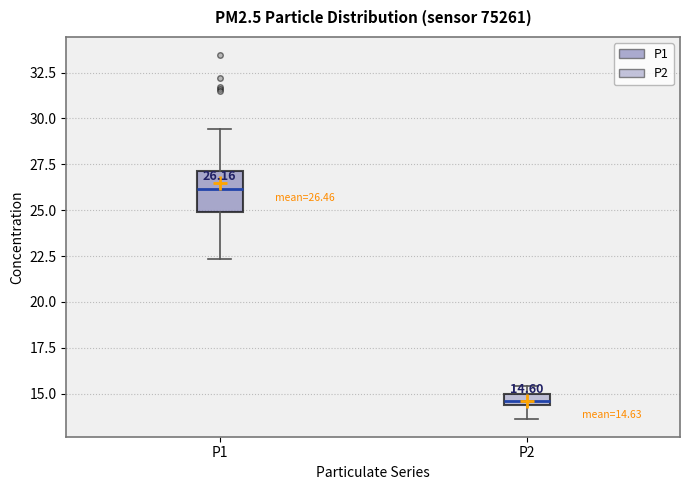

Which box is the tallest, from its lower edge to its upper edge?

P1